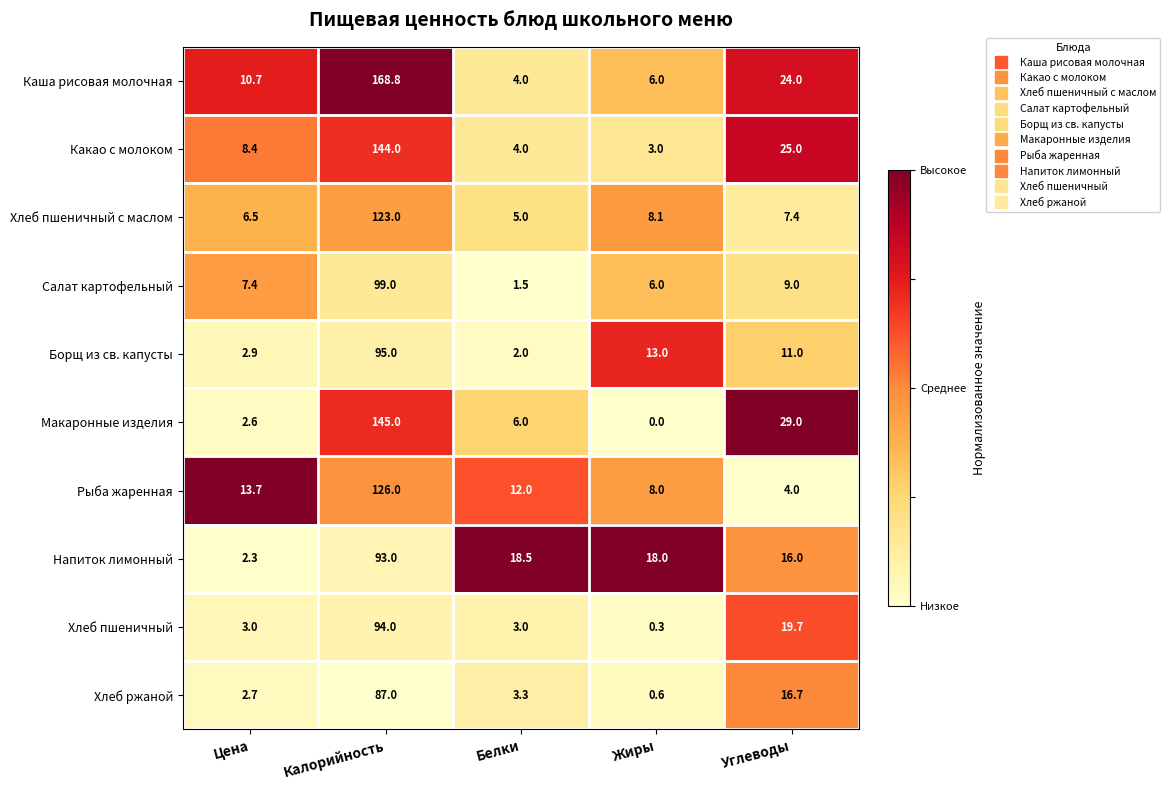

Between Цена and Белки, which series saw the biggest shift?

Напиток лимонный